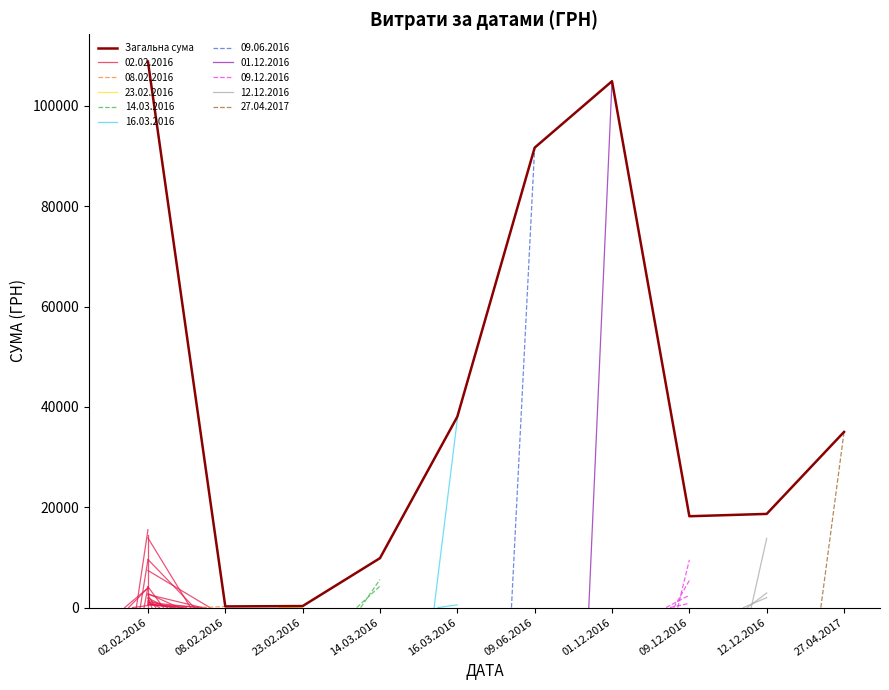

True or false: the data shows 9847.6 at 14.03.2016.

True